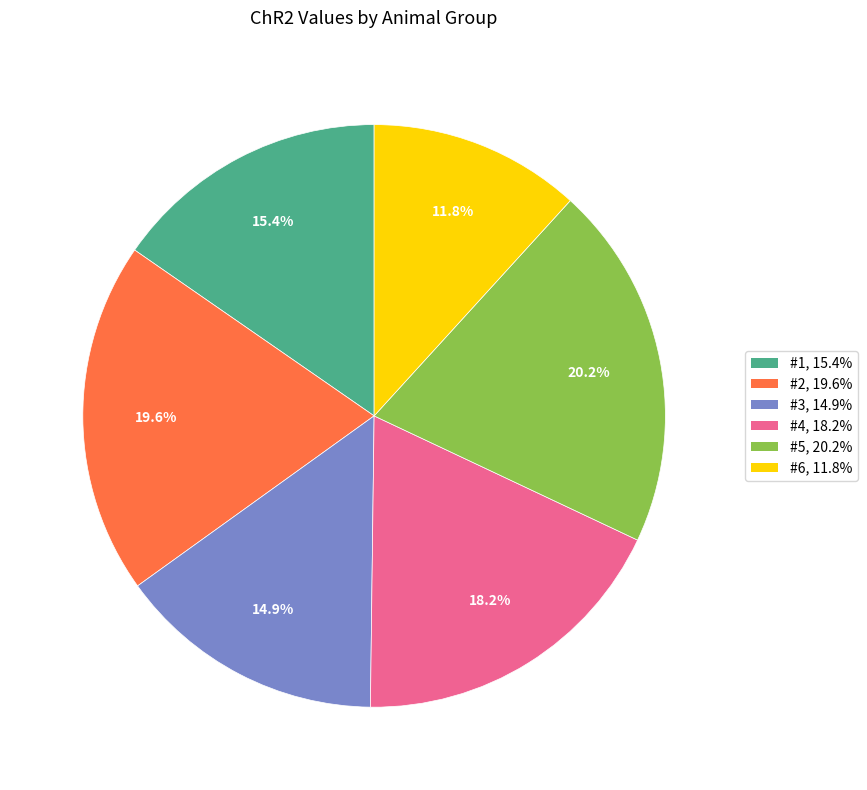

Which slice is the largest?

#5